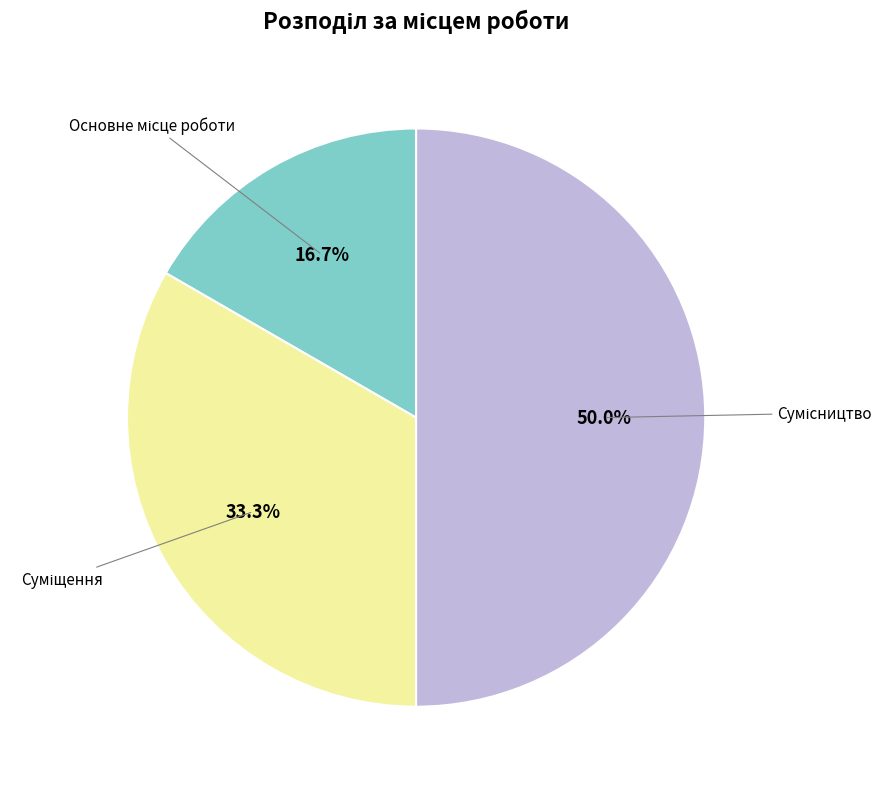

True or false: Основне місце роботи accounts for 5% of the total.

False